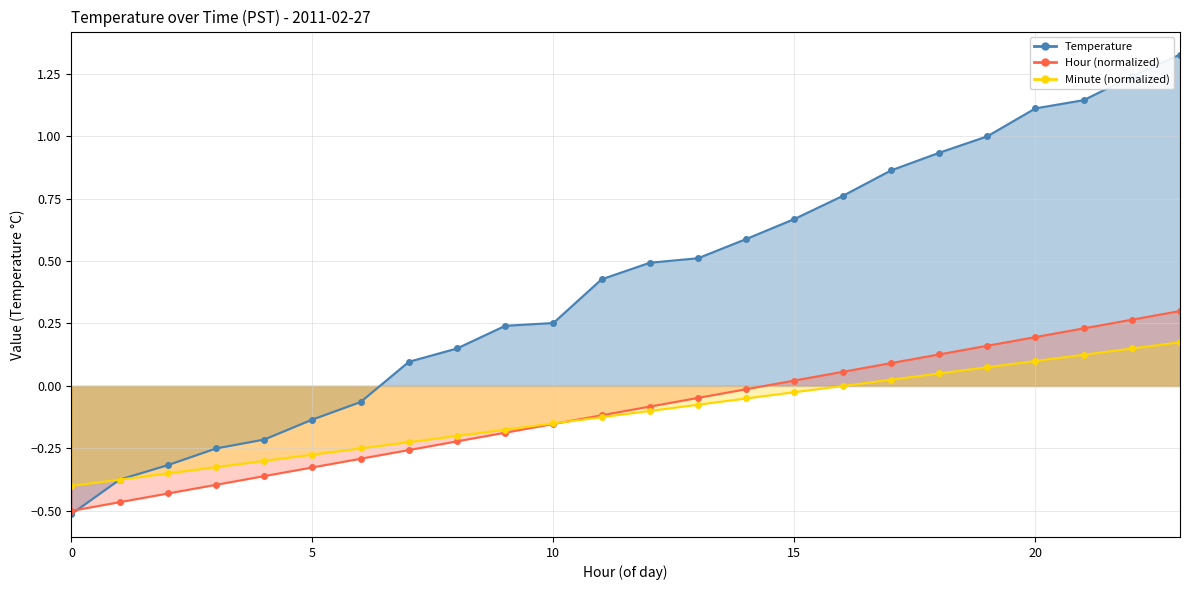

What is the highest value of the Temperature_line series?

1.3